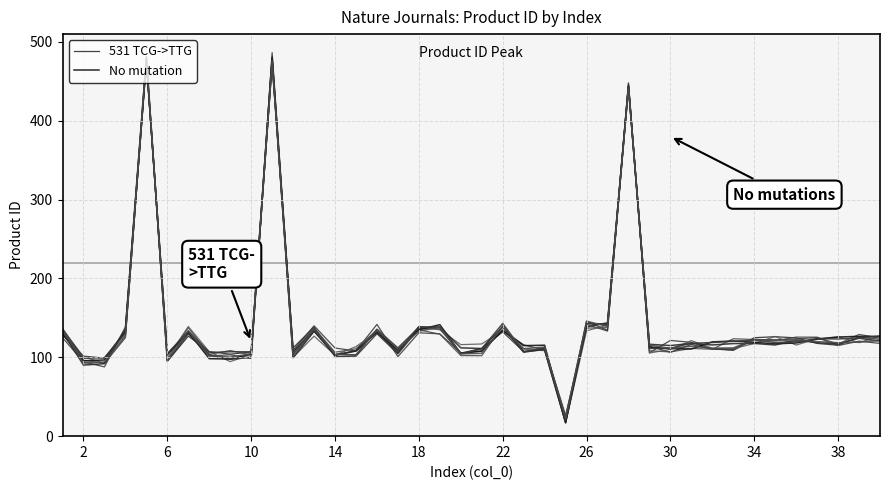

What is the lowest value of the No mutation series?

17.6